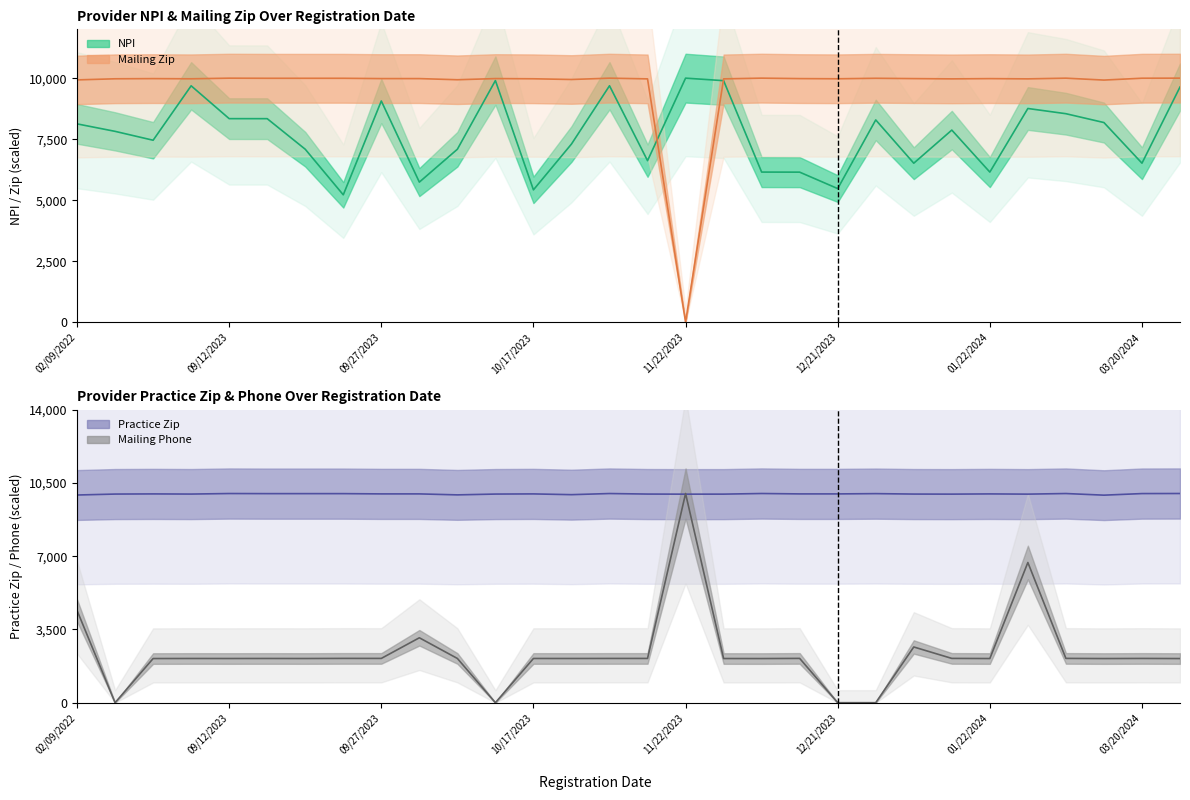

At how many categories does at least one series exceed 4293?

30